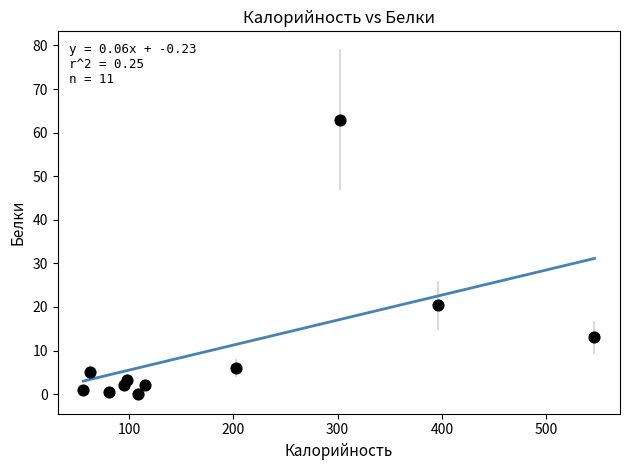

What is the range of Y values (max minus min)?

63.0